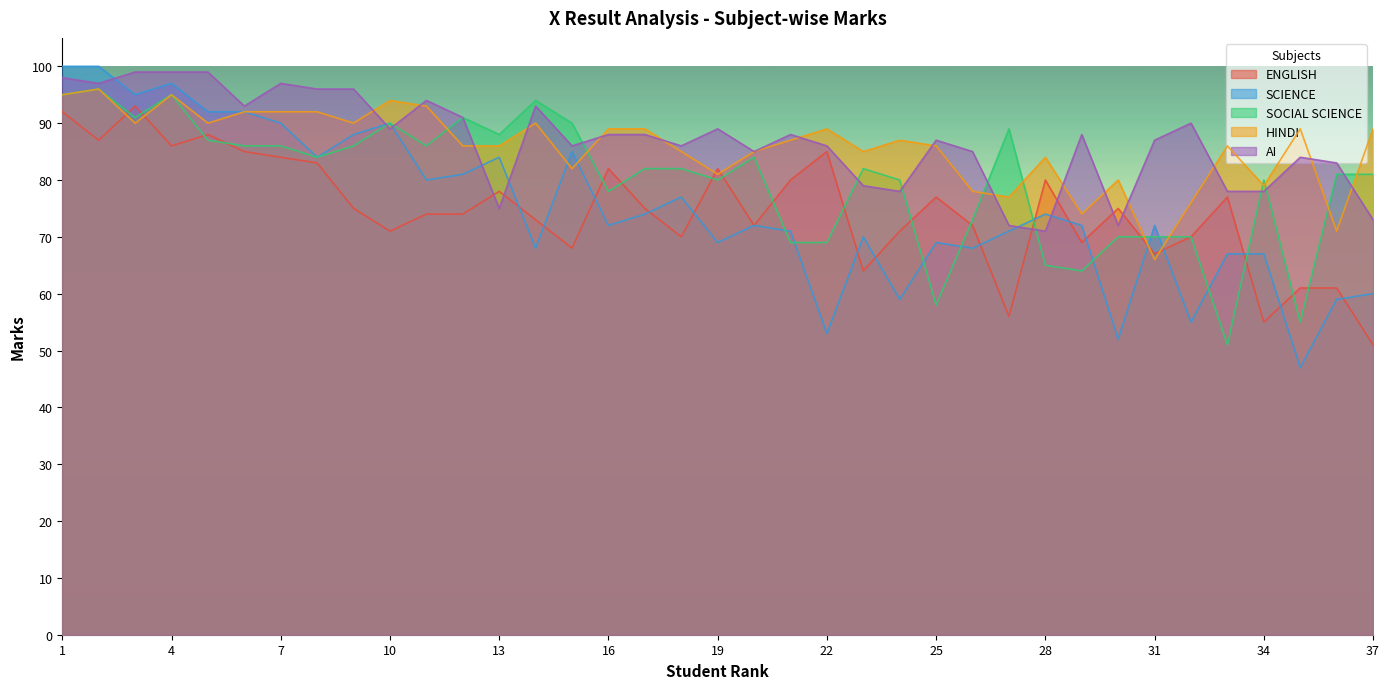

What is the total value across all series at 12?

423